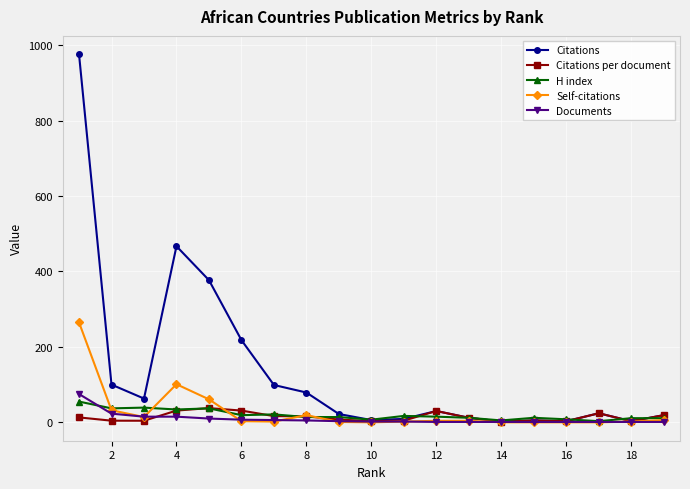

Does the chart display data point markers on the line(s)?

Yes